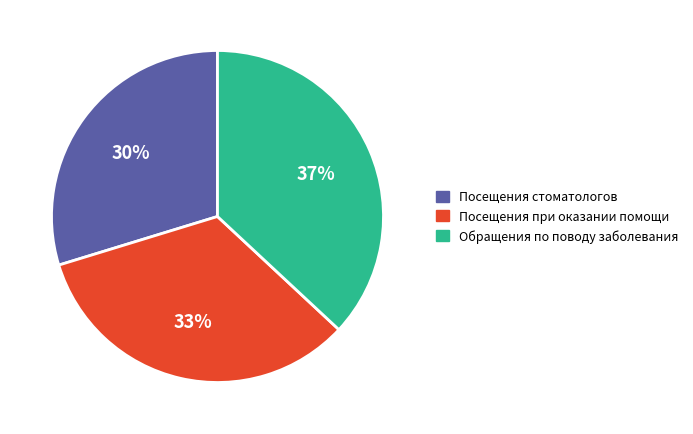

To the nearest percent, what portion does Посещения стоматологов represent?

30%